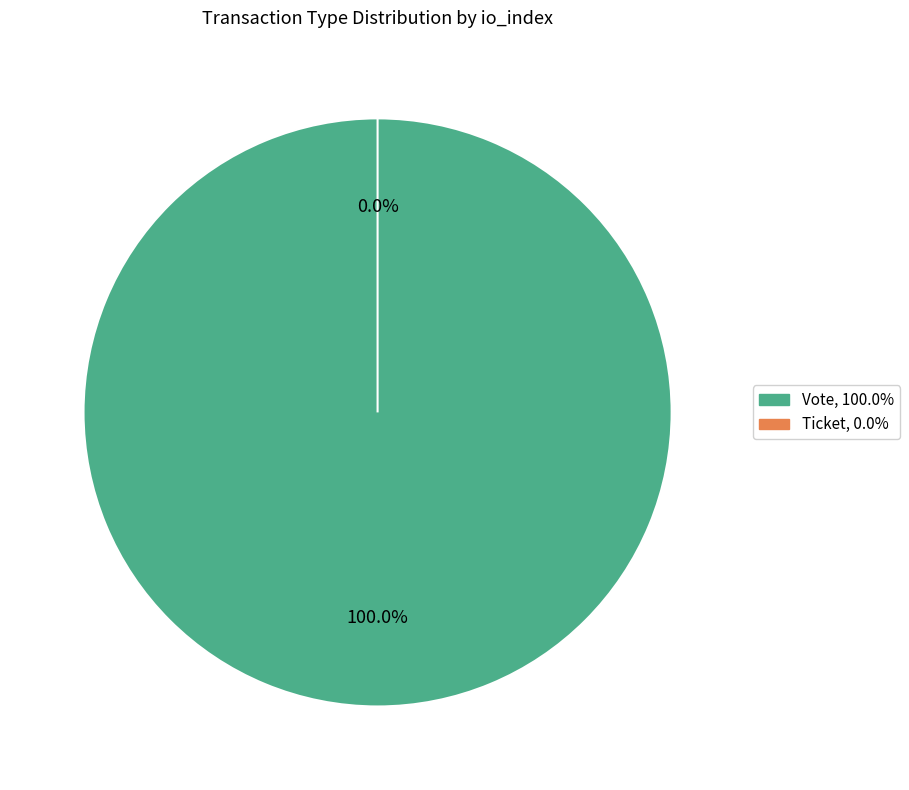

Which category accounts for the majority?

Vote